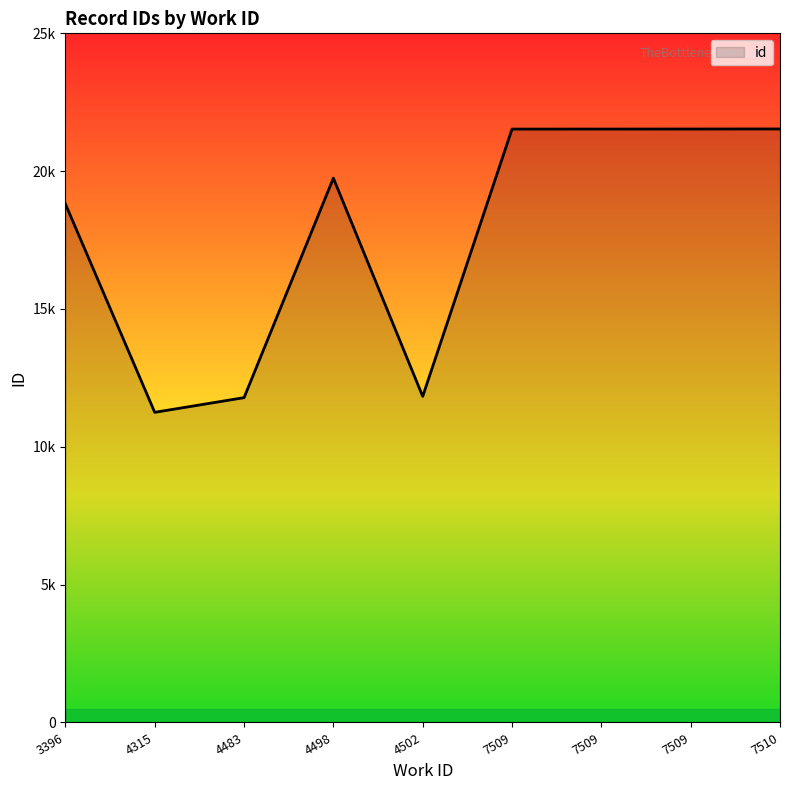

Does the chart display data point markers on the line(s)?

No